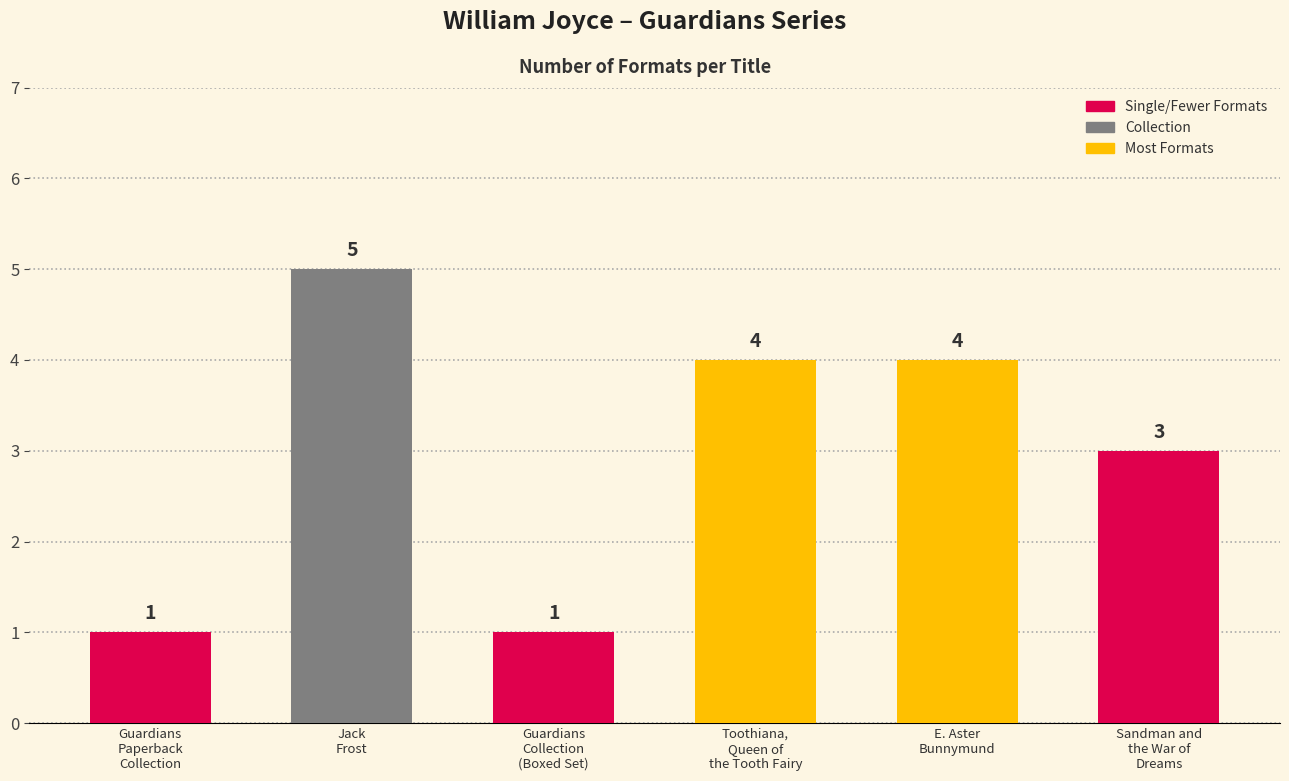

Reading left to right, what are all the values shown in this chart?

1	5	1	4	4	3